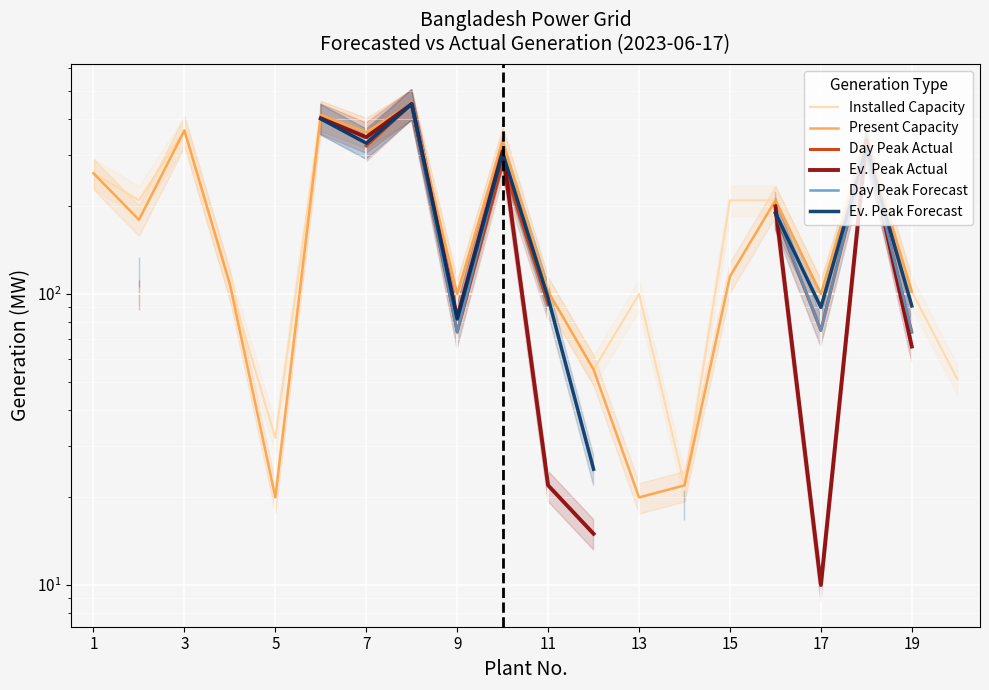

True or false: Ev. Peak Forecast and Day Peak Forecast intersect in this chart.

False